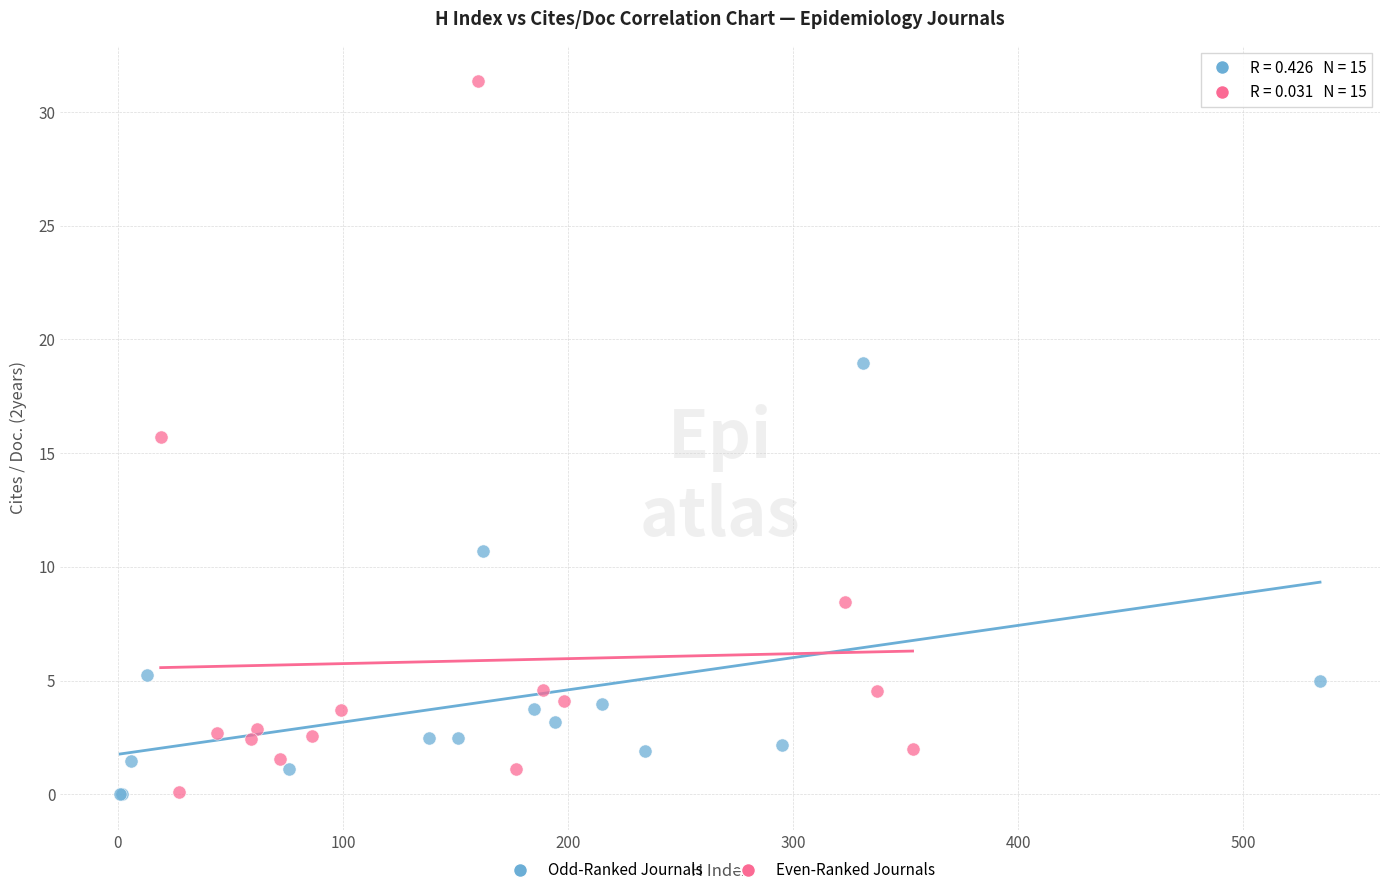

Which series has the largest Y range (max minus min)?

Even-Ranked Journals